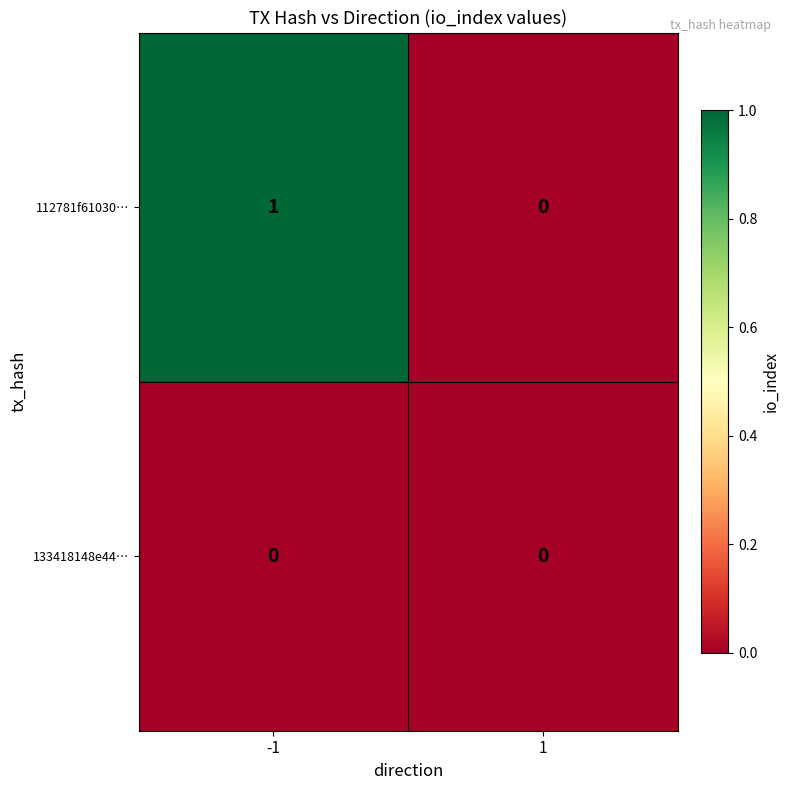

Which series has the largest total across all categories?

112781f61030…